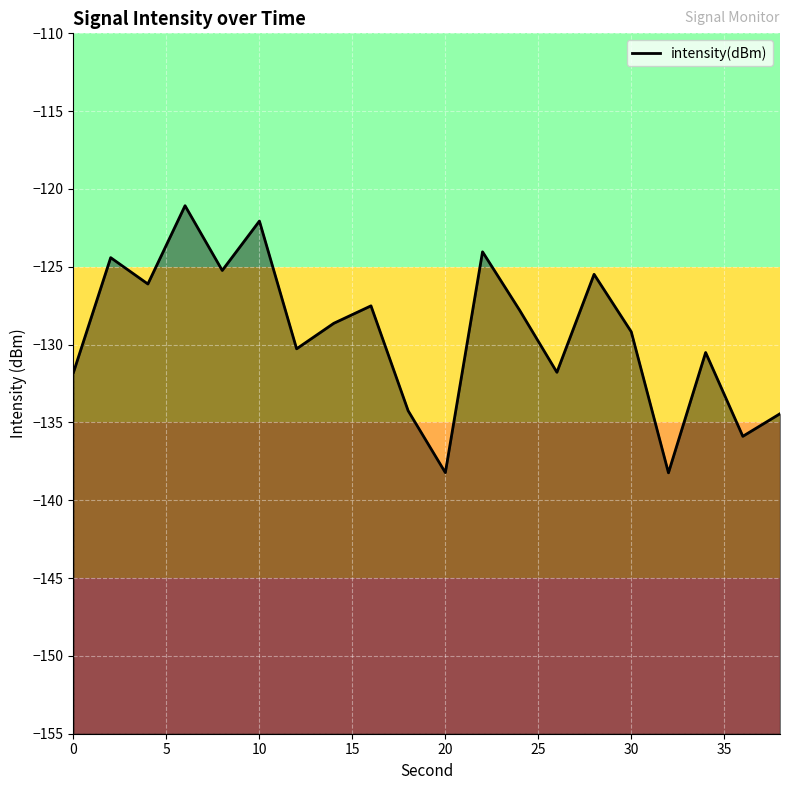

Which has a higher value, 16 or 13?

13